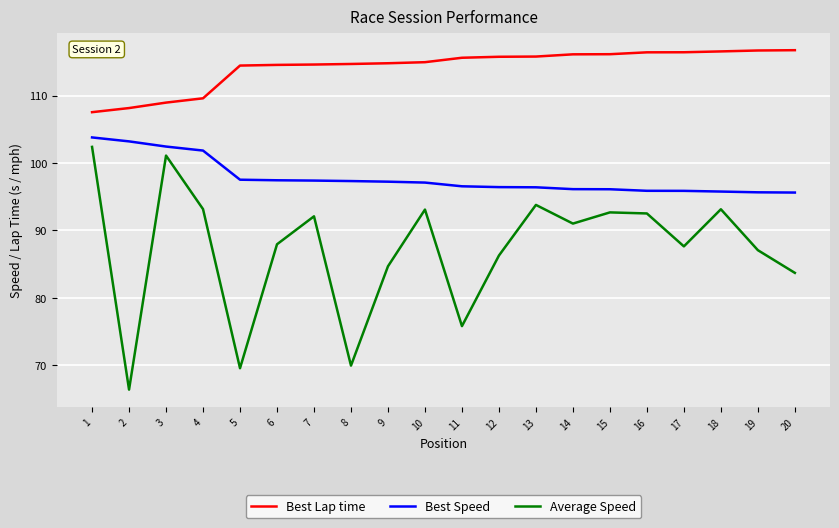

Rank the series by their average value, from highest to lowest.

Best Lap time, Best Speed, Average Speed